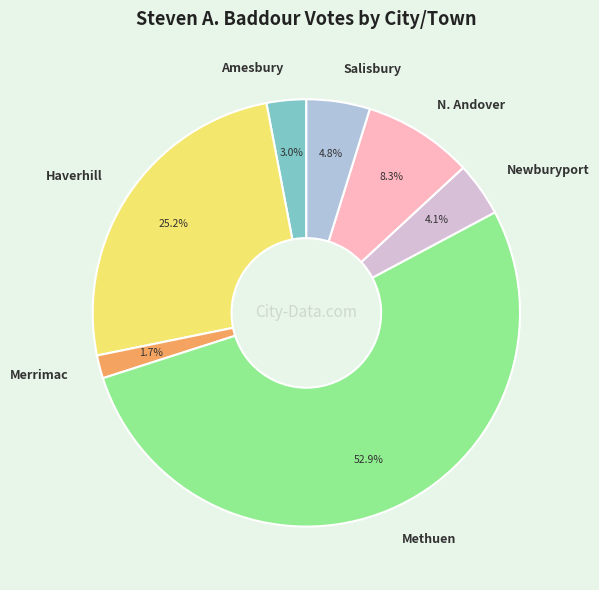

What is the largest slice in the pie chart?

Methuen